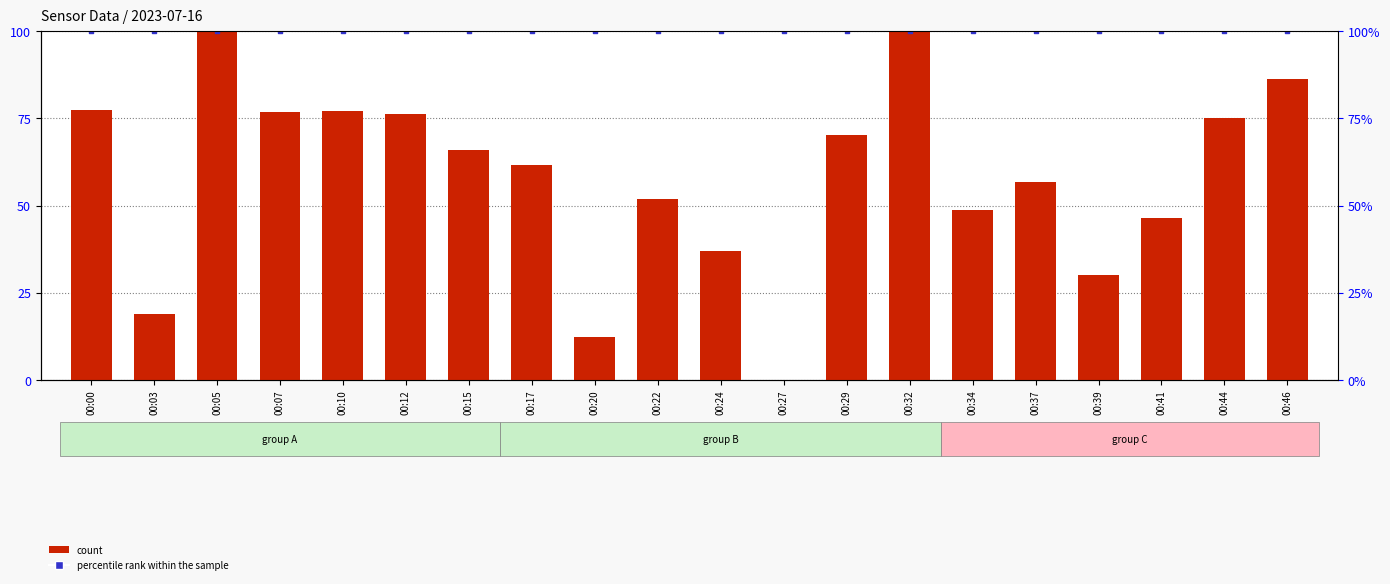

Which series has the largest total across all categories?

percentile rank within the sample